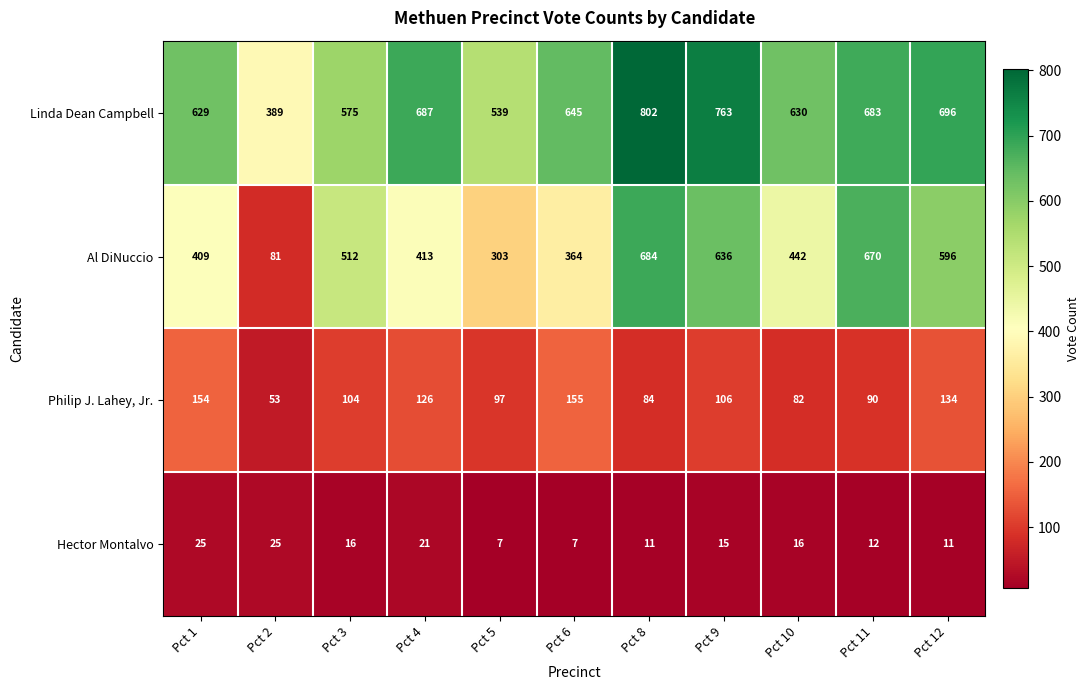

What is the total value across all series at Pct 9?

1520